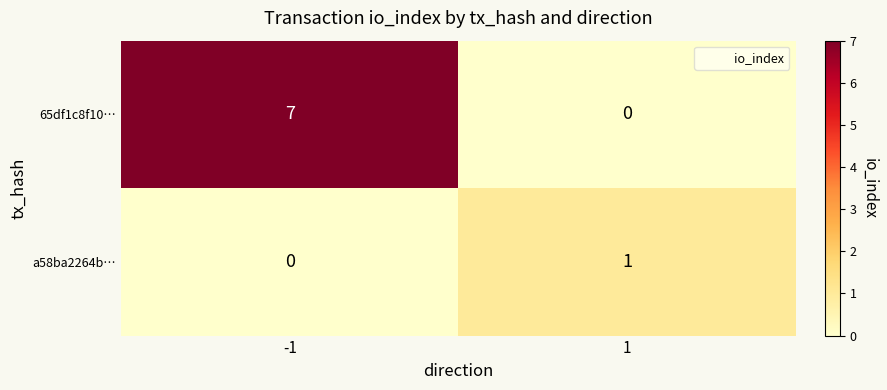

Rank the series by their average value, from highest to lowest.

65df1c8f10…, a58ba2264b…